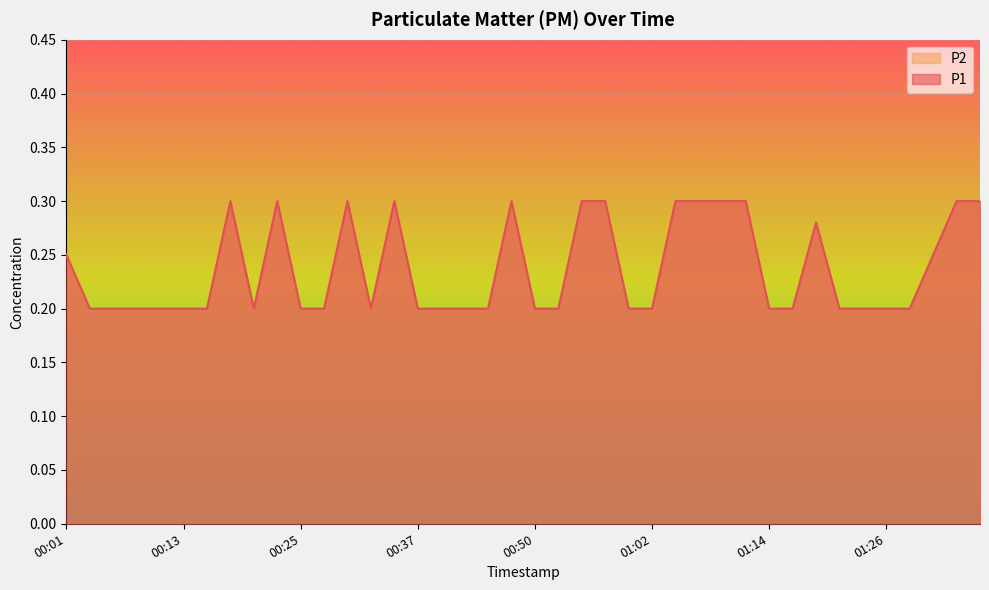

What is the value of the P1 point at the 10th from the left?

0.3